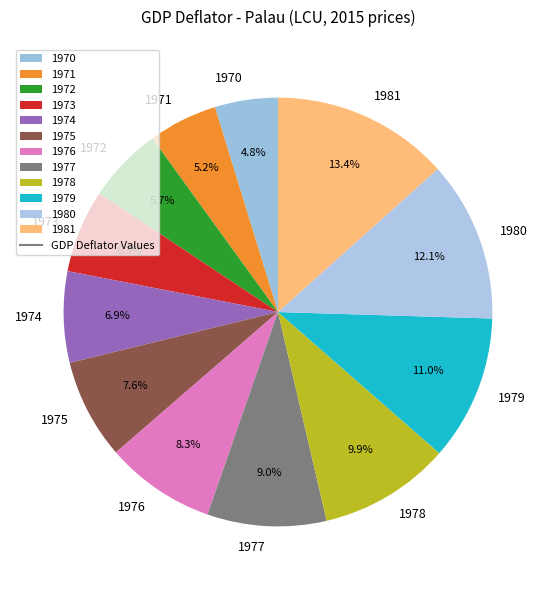

Is there a majority slice in this chart?

No